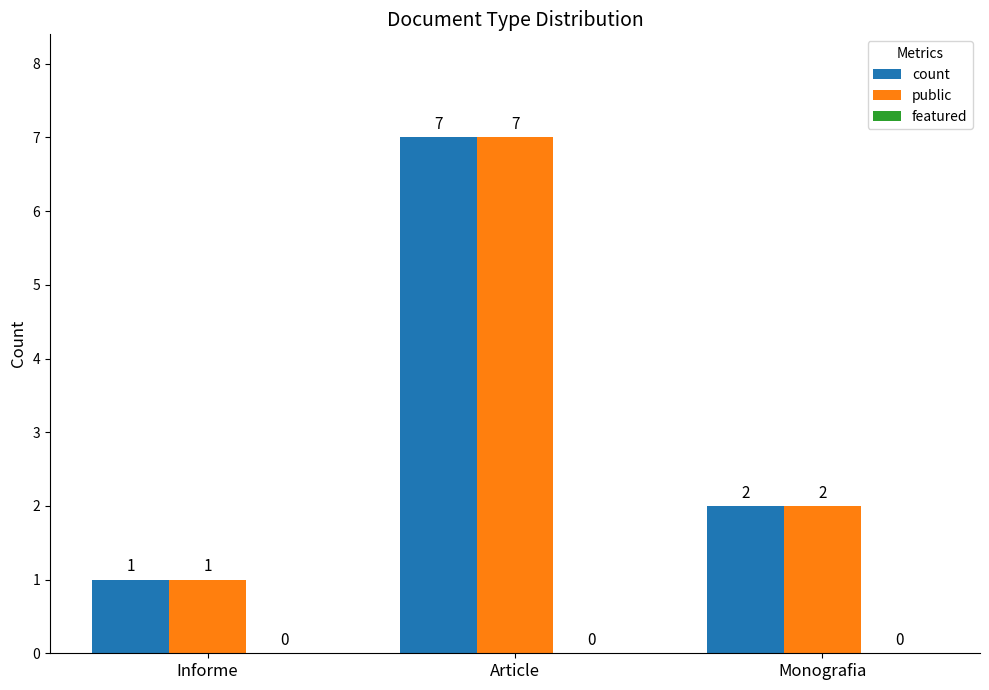

What is the maximum value shown in the chart?

7